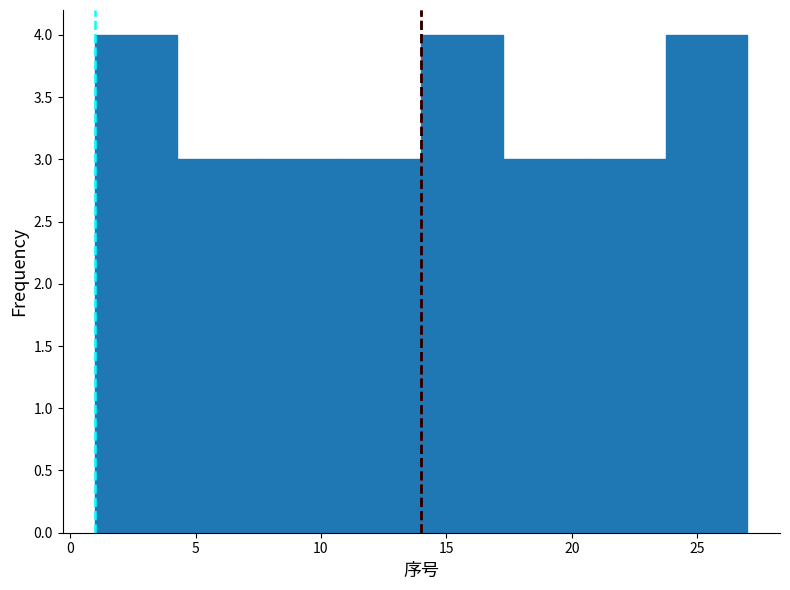

How tall is the bar that spans 4.25 to 7.50 on the x-axis? Neither the bar edges nor the heights are printed on the chart, so give them approximately, as read against the axes.

3